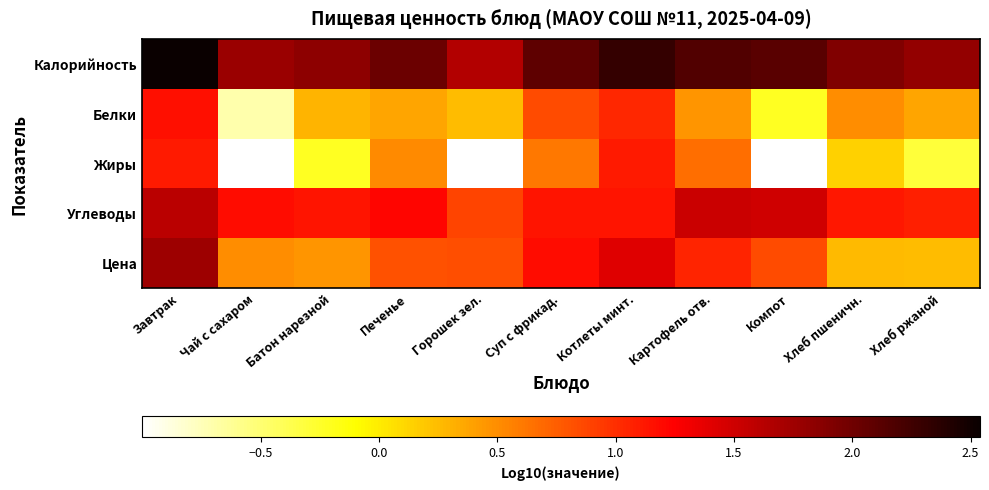

Between Котлеты минт. and Компот, which series saw the biggest shift?

Жиры